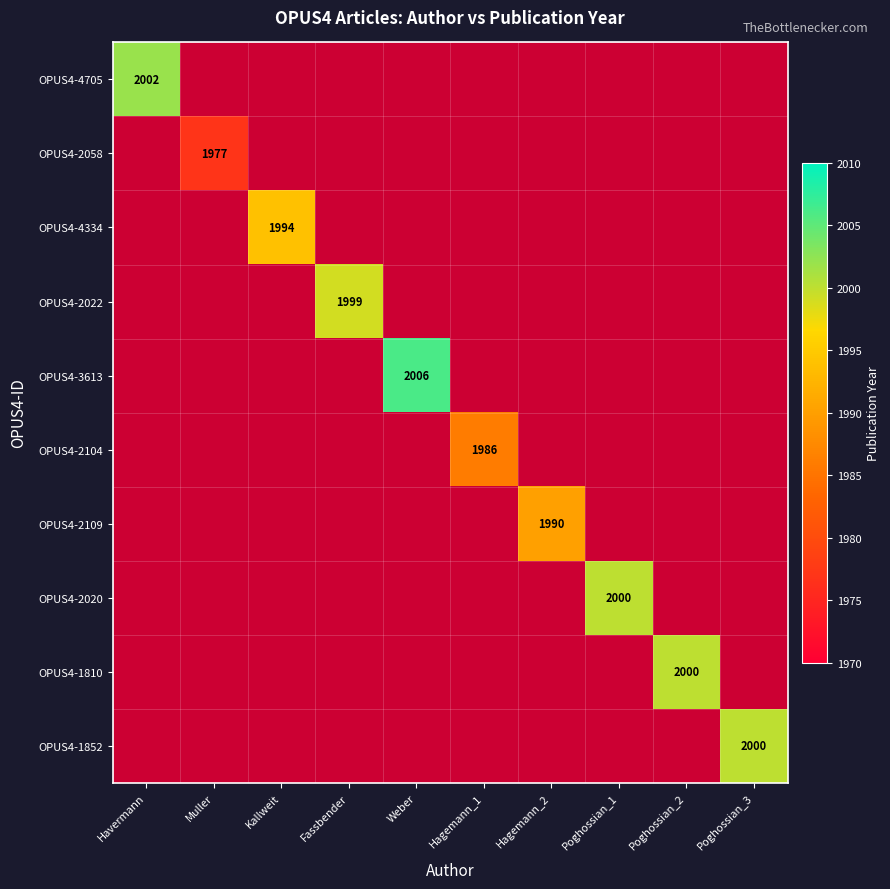

True or false: OPUS4-1852 has a value of 2000 at Poghossian_3.

True